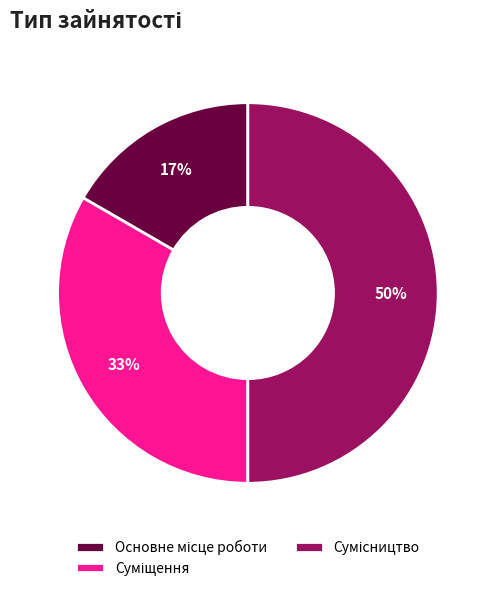

How many slices are in this pie chart?

3